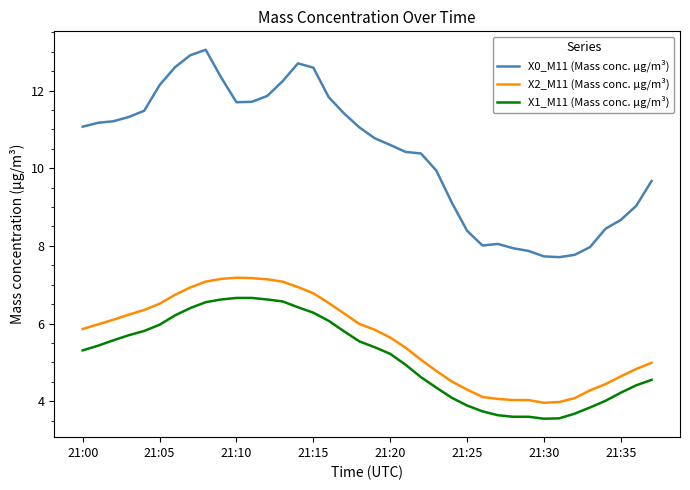

Is this an area chart (filled region under the line)?

No